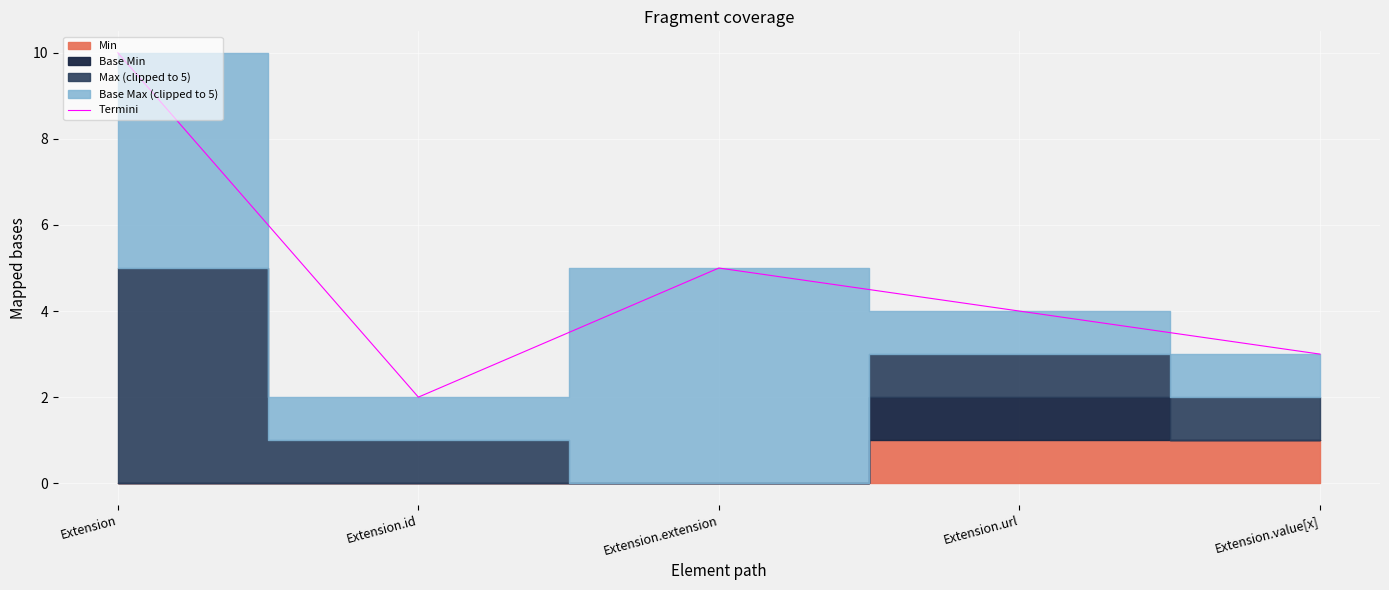

List the labels in order of value, largest first.

Extension, Extension.extension, Extension.url, Extension.value[x], Extension.id